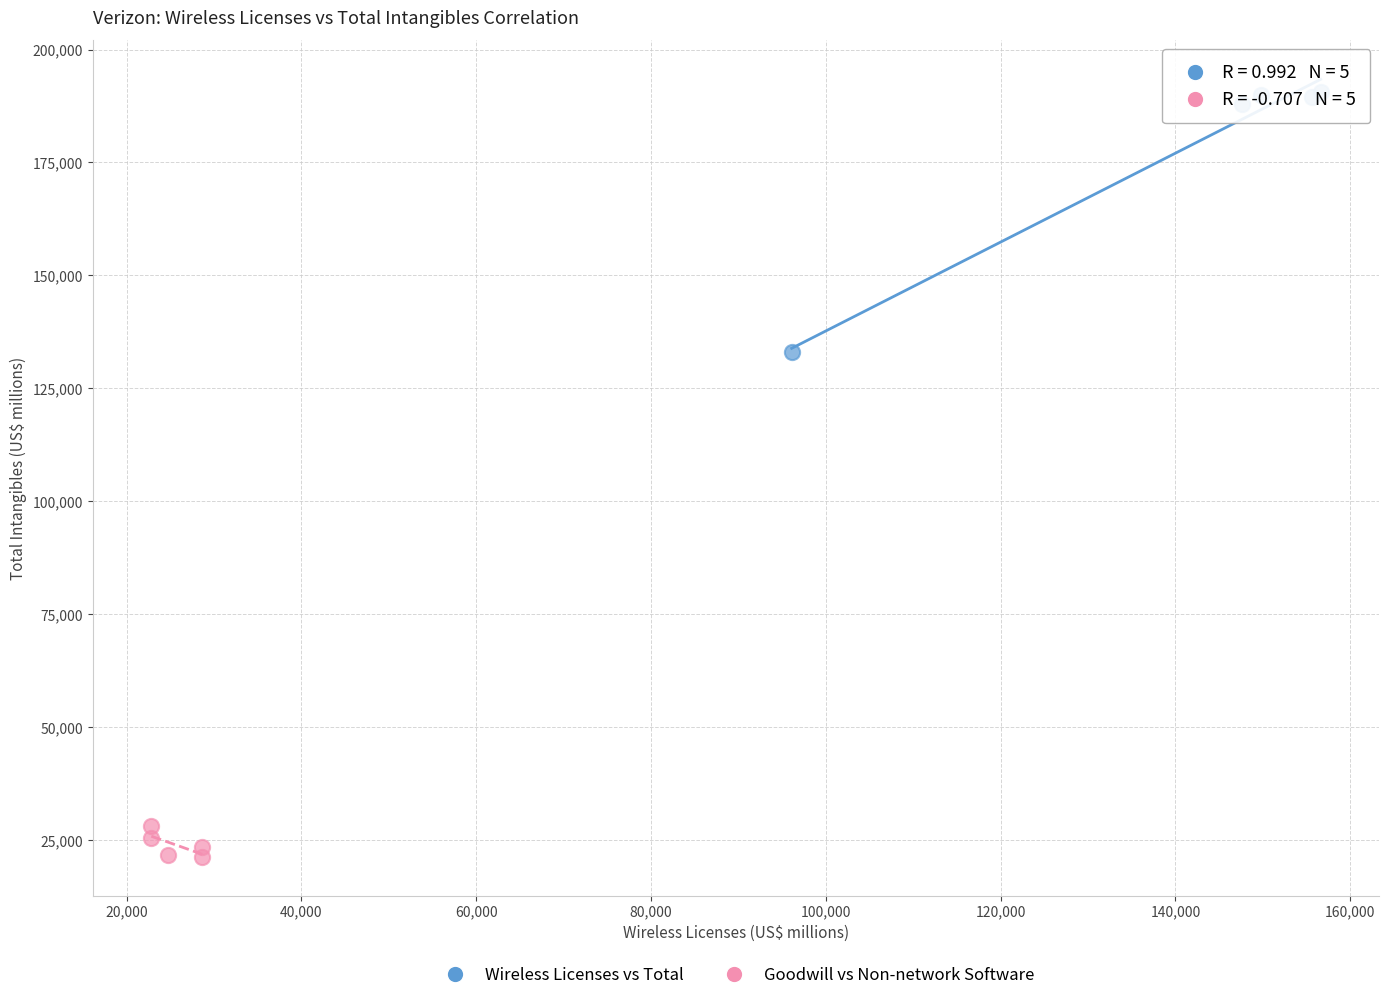

Which series reaches the maximum Y coordinate?

Wireless Licenses vs Total